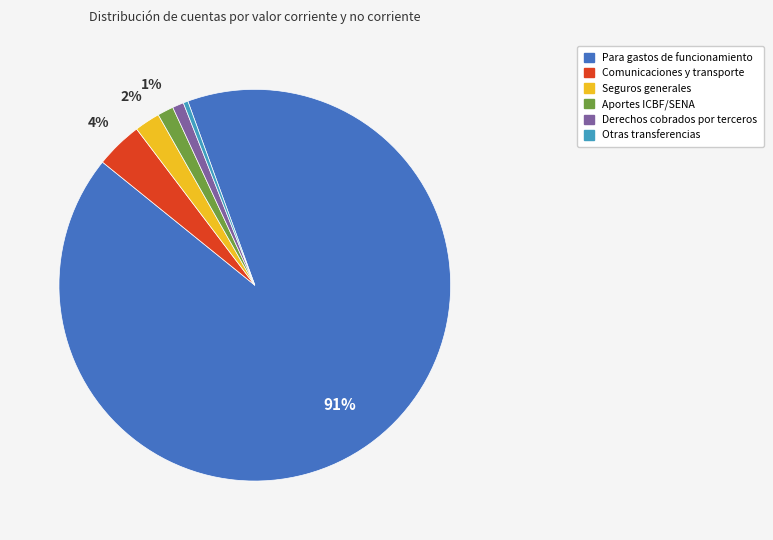

How many segments does this pie chart have?

6